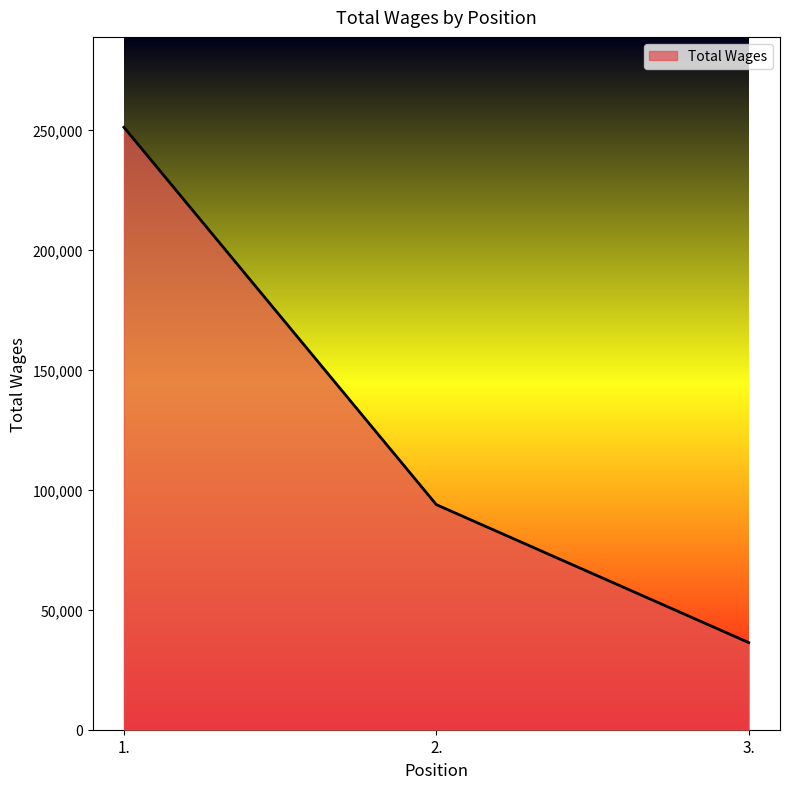

List the labels in order of value, largest first.

1., 2., 3.